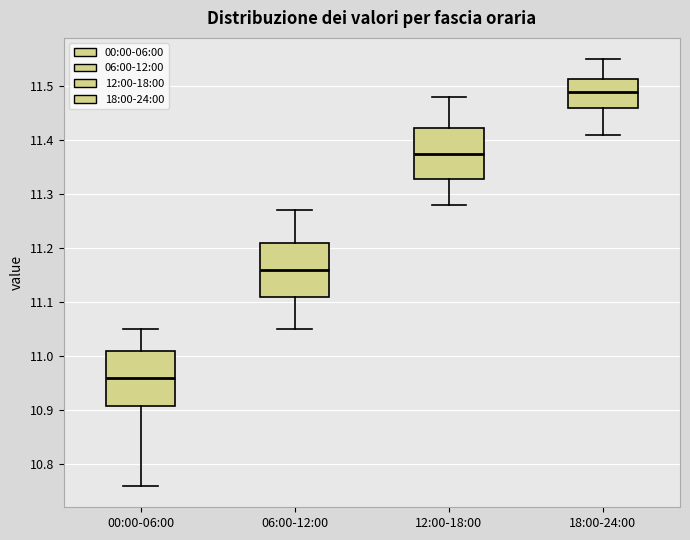

Reading left to right, read every box against the y-axis: the position of its median line, the range the box covers, and the ends of its whiskers. The values are not printed on the chart, so give them approximately, as read against the axis.

00:00-06:00: median 10.96, box 10.91 to 11.01, whiskers 10.76 to 11.05
06:00-12:00: median 11.16, box 11.11 to 11.21, whiskers 11.05 to 11.27
12:00-18:00: median 11.38, box 11.33 to 11.42, whiskers 11.28 to 11.48
18:00-24:00: median 11.49, box 11.46 to 11.51, whiskers 11.41 to 11.55